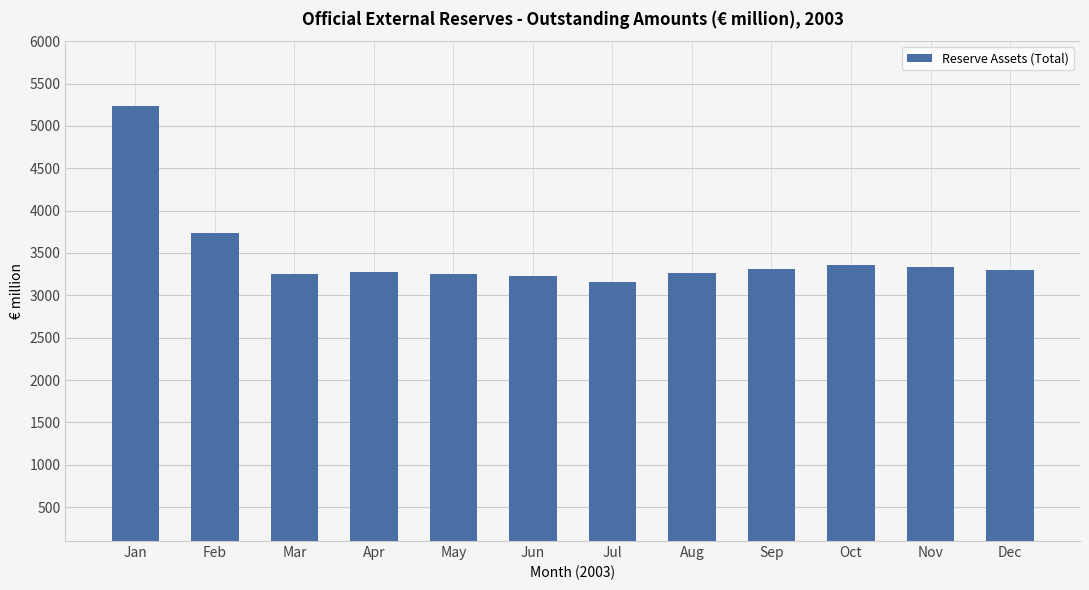

True or false: the data shows 4879.6 at Jun.

False